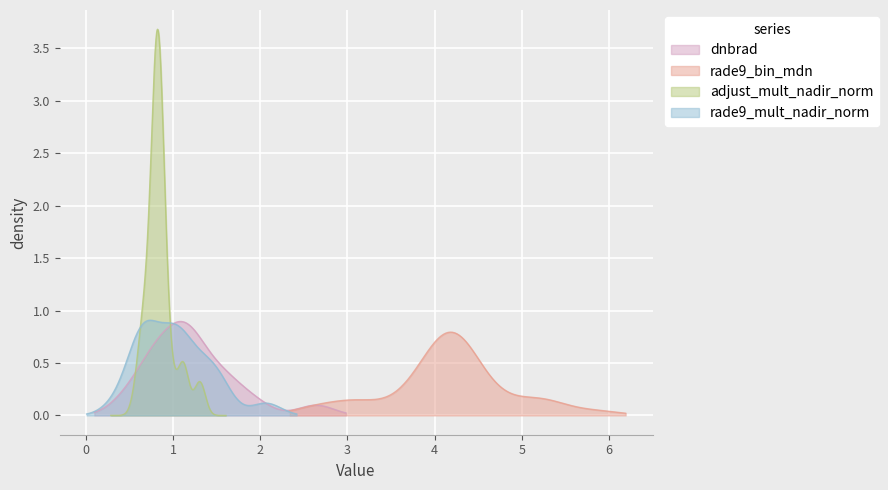

What is the sum of all rade9_bin_mdn values?

166.8